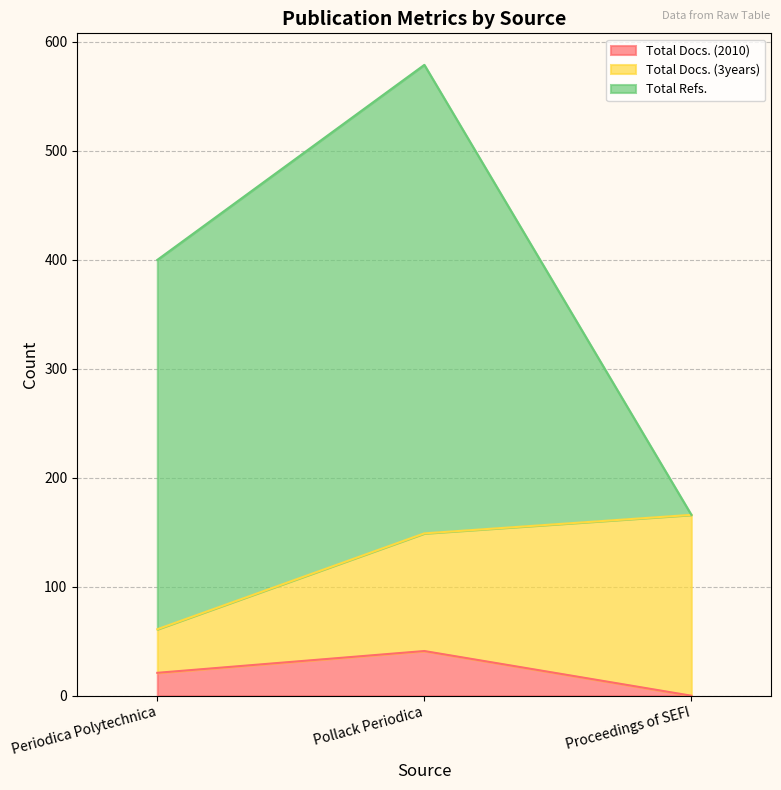

How many distinct data groups are displayed?

3